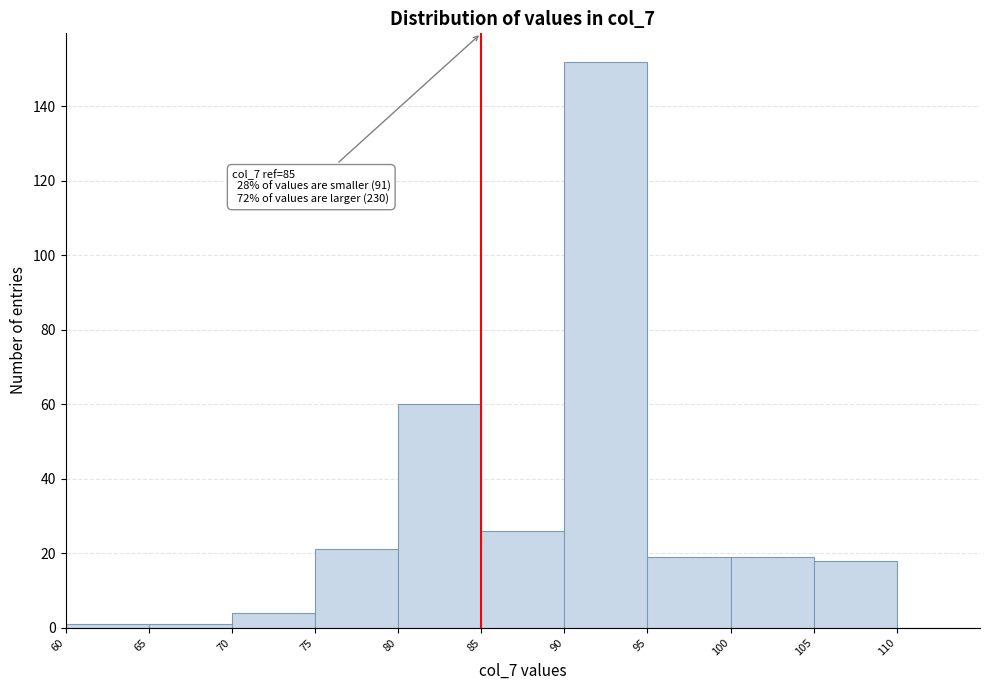

Which range on the x-axis has the tallest bar?

90 to 95